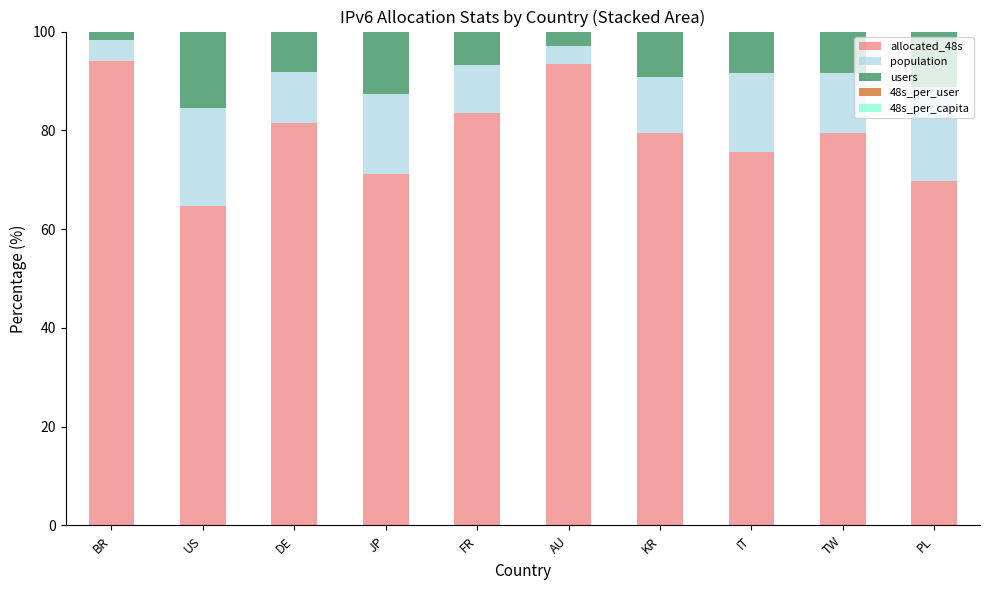

The allocated_48s series shows 126.3 at IT. True or false?

False